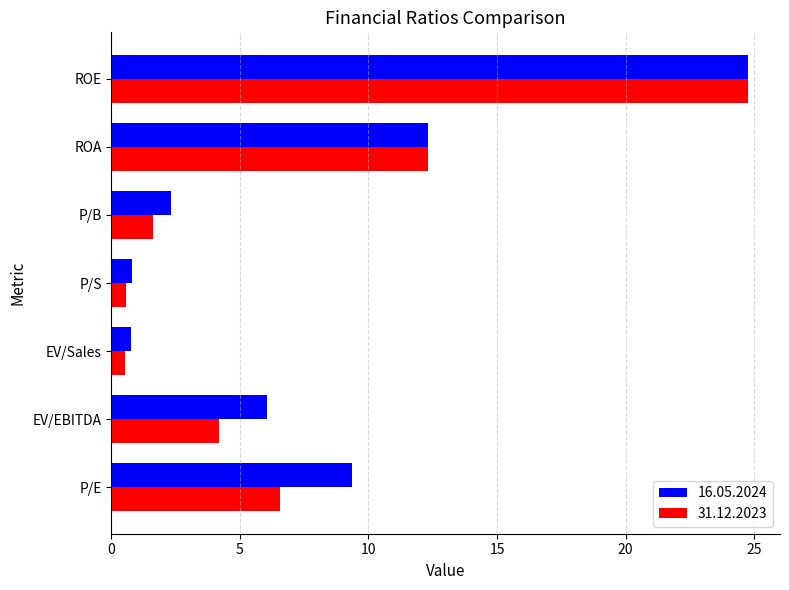

Rank the series at EV/Sales from lowest to highest value.

31.12.2023, 16.05.2024